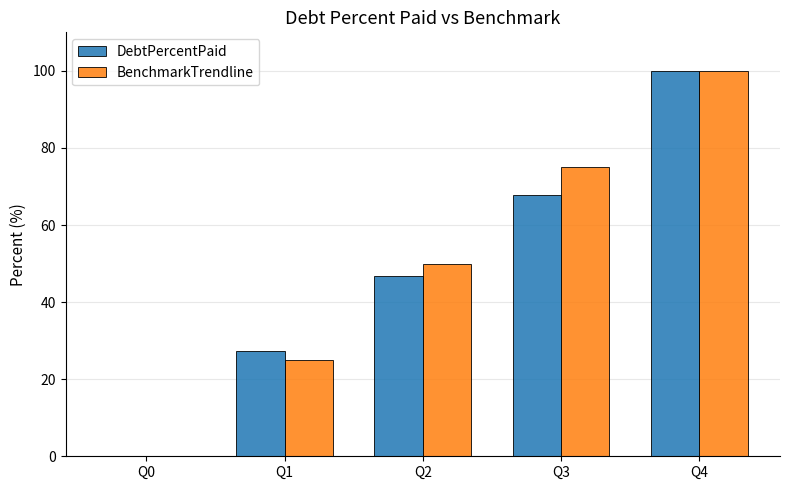

What is the sum of the BenchmarkTrendline values at Q2 and Q3?

125.0